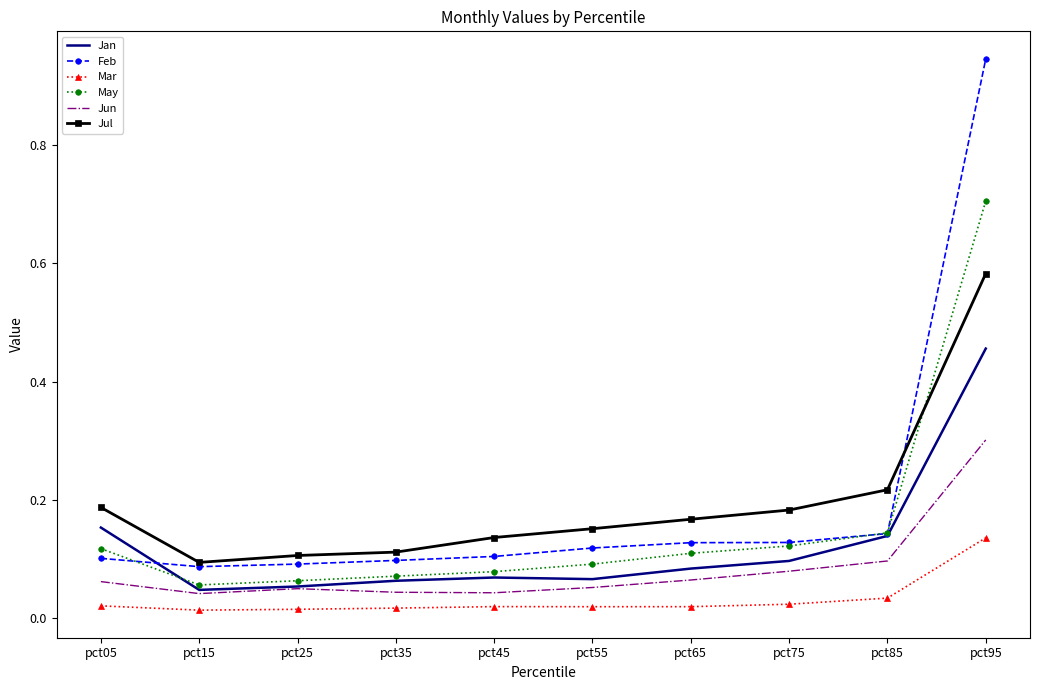

How many categories are shown in the chart?

10